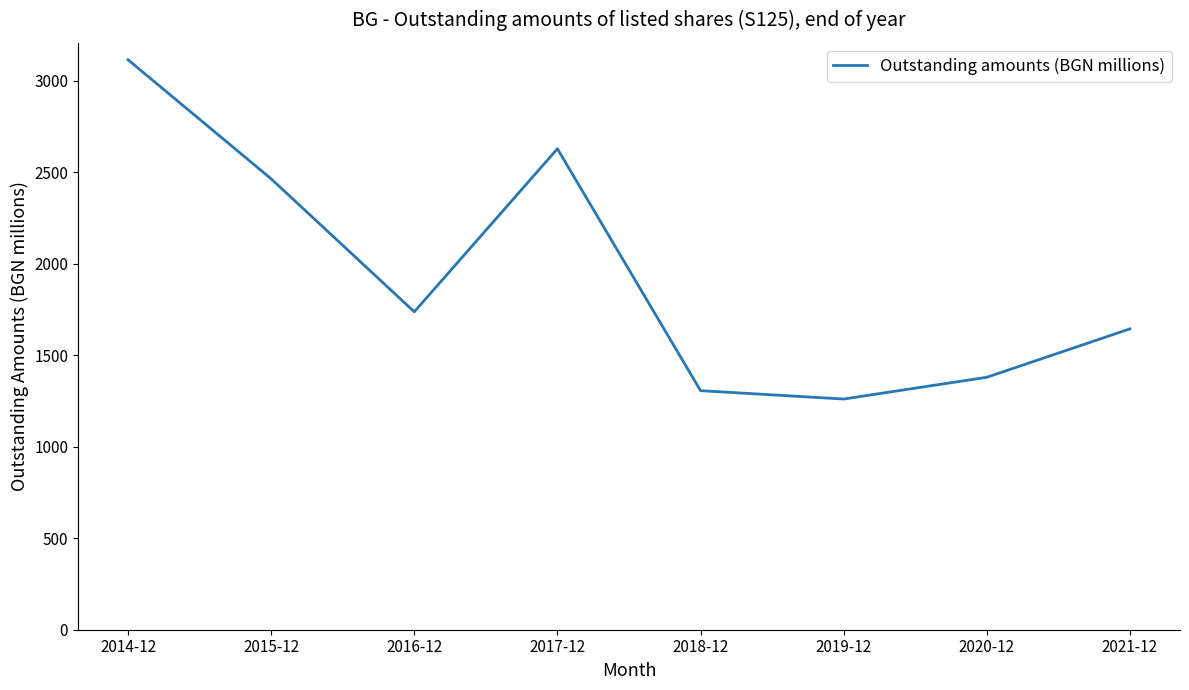

What is the change in value from 2015-12 to 2020-12?

-1084.8